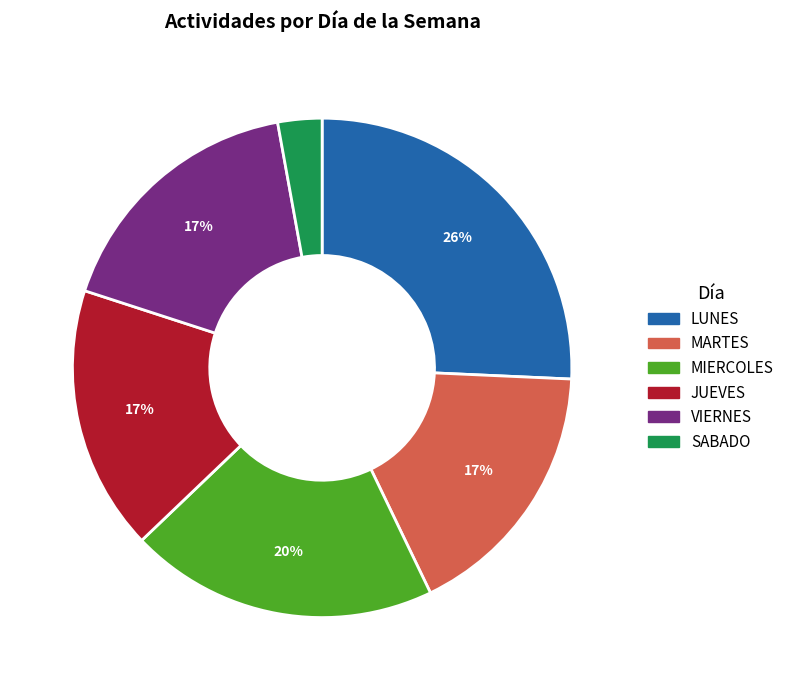

Approximately how many times larger is the value at LUNES compared to VIERNES?

1.5